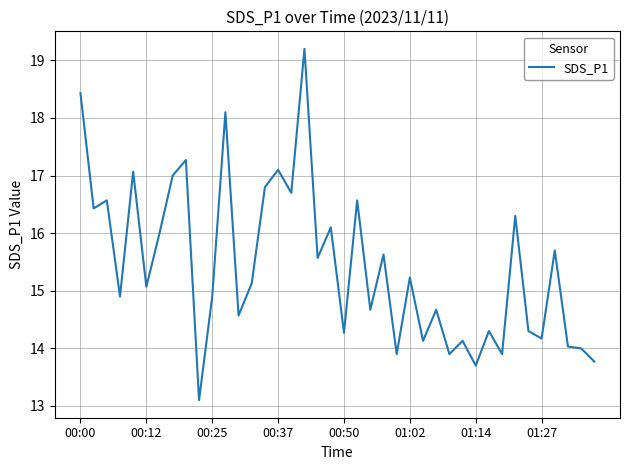

What is the greatest value displayed?

19.2